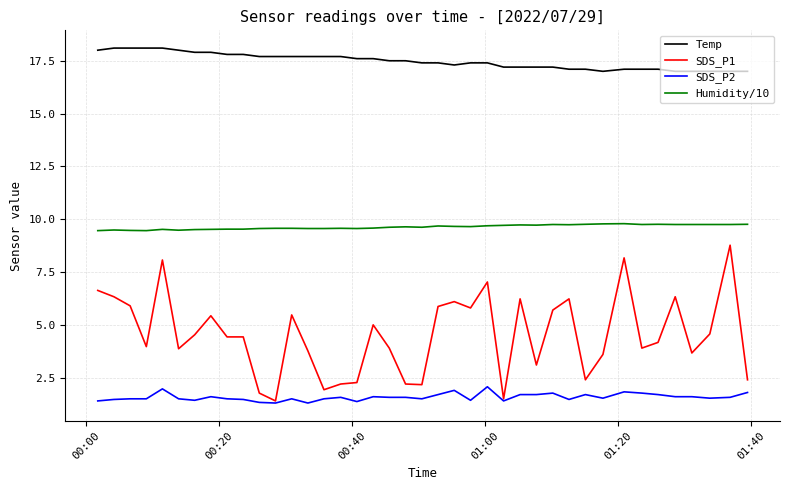

Rank the series by their maximum value, from lowest to highest.

SDS_P2, SDS_P1, Humidity/10, Temp